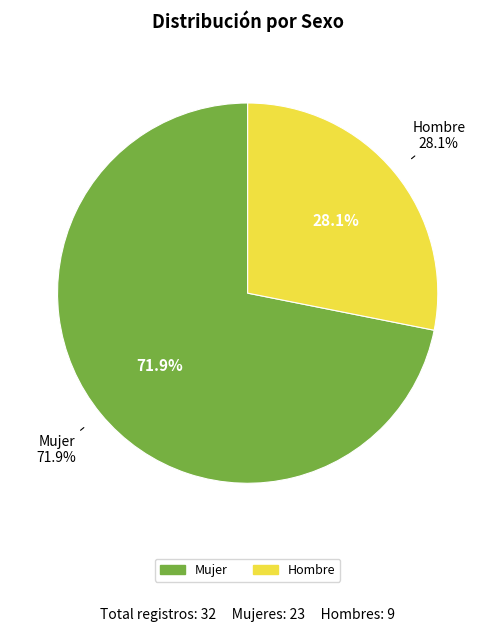

To the nearest percent, what is the difference between the largest and smallest slice percentages?

44%